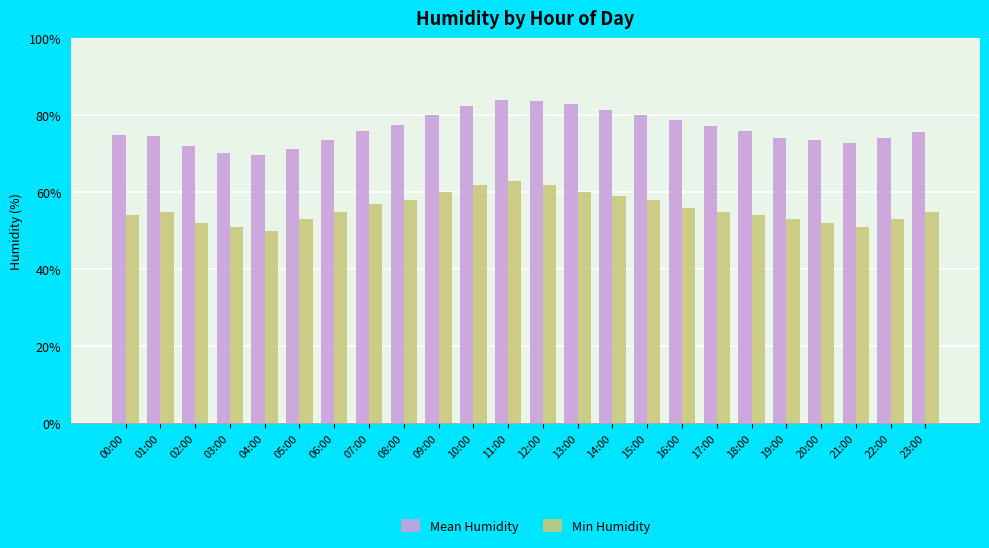

What is the difference between the highest and lowest values at 04:00?

19.8